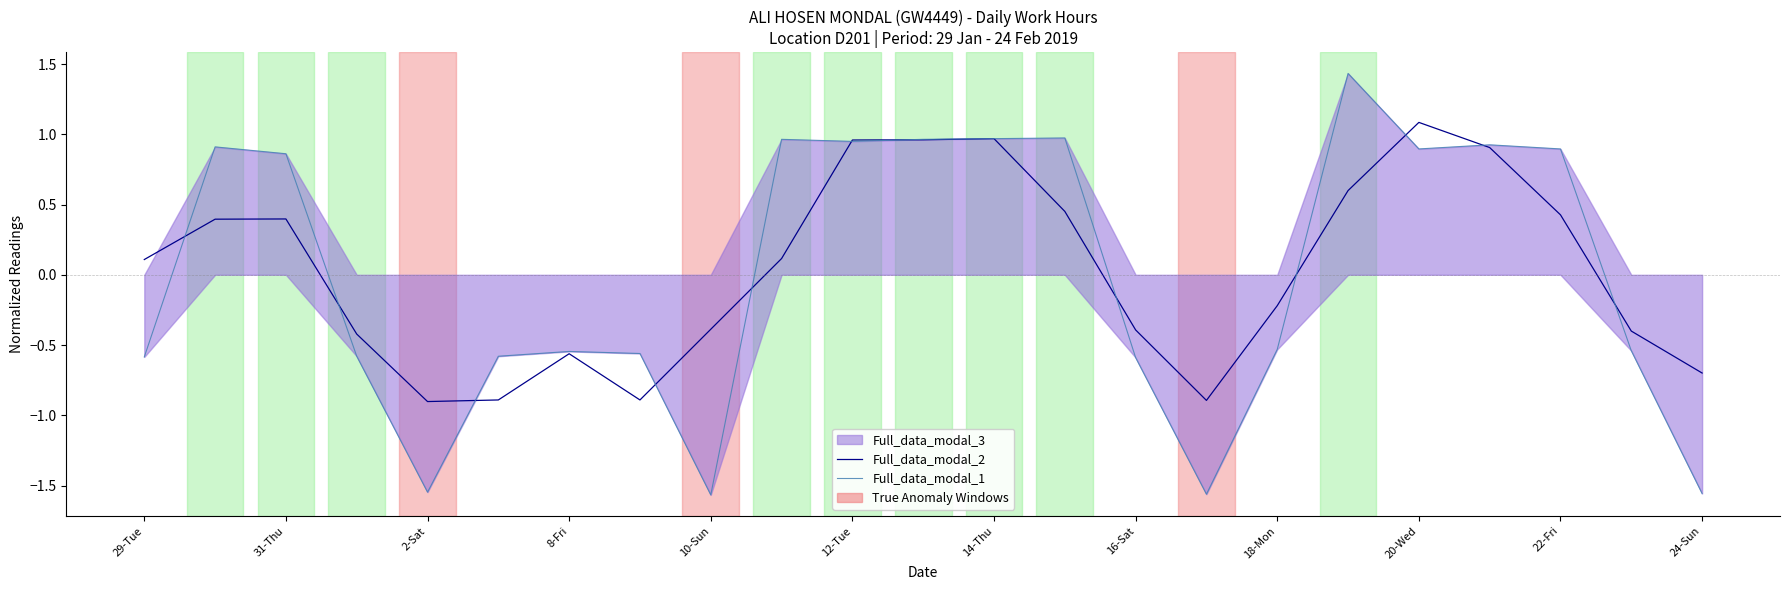

What is the label of the 4th point from the left?

8-Fri